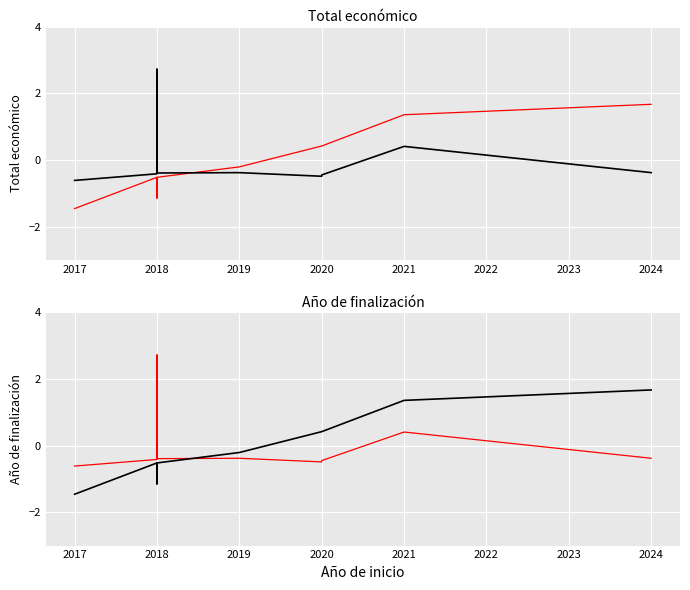

What is the value of the Total económico point at the 7th from the left?

0.4